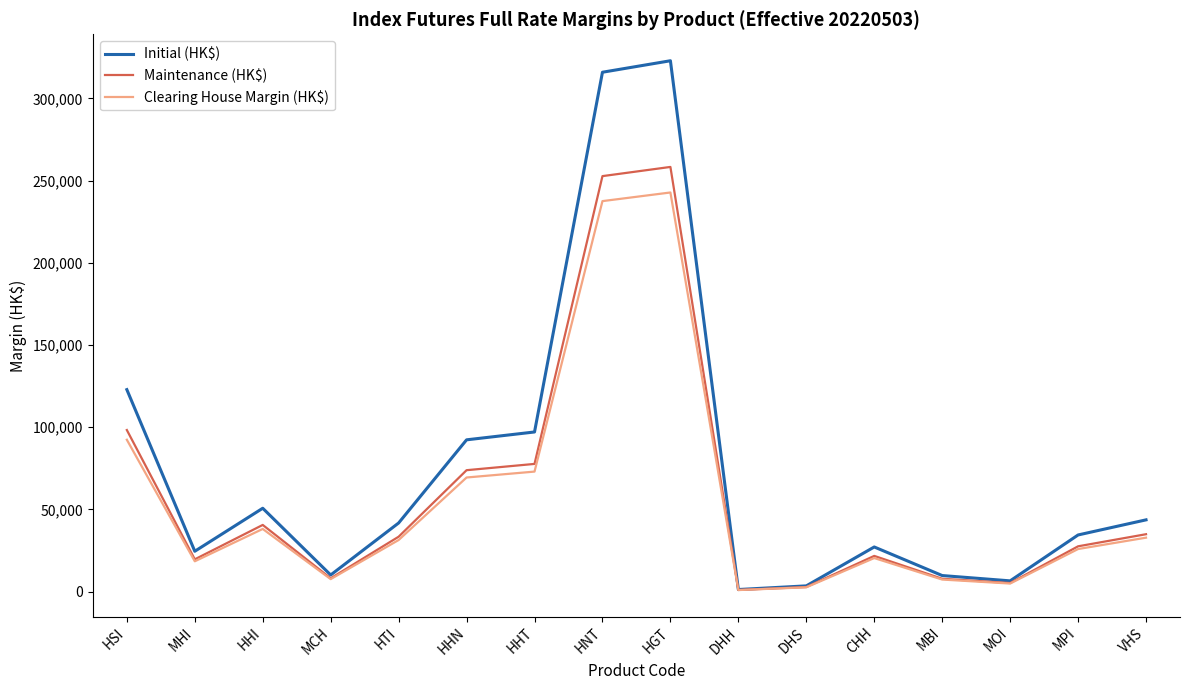

True or false: Maintenance (HK$) has a value of 34941 at VHS.

True